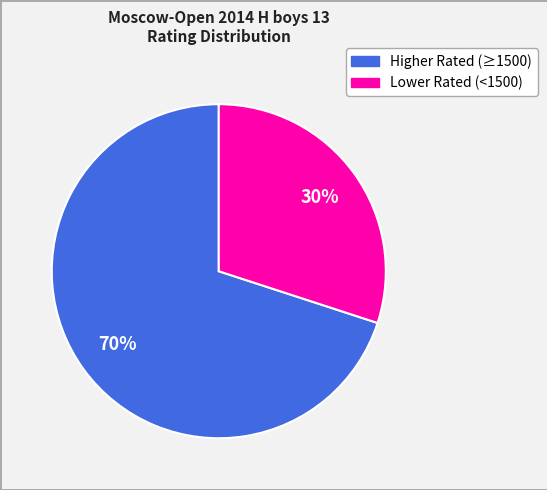

To the nearest percent, what is the average slice percentage?

50%